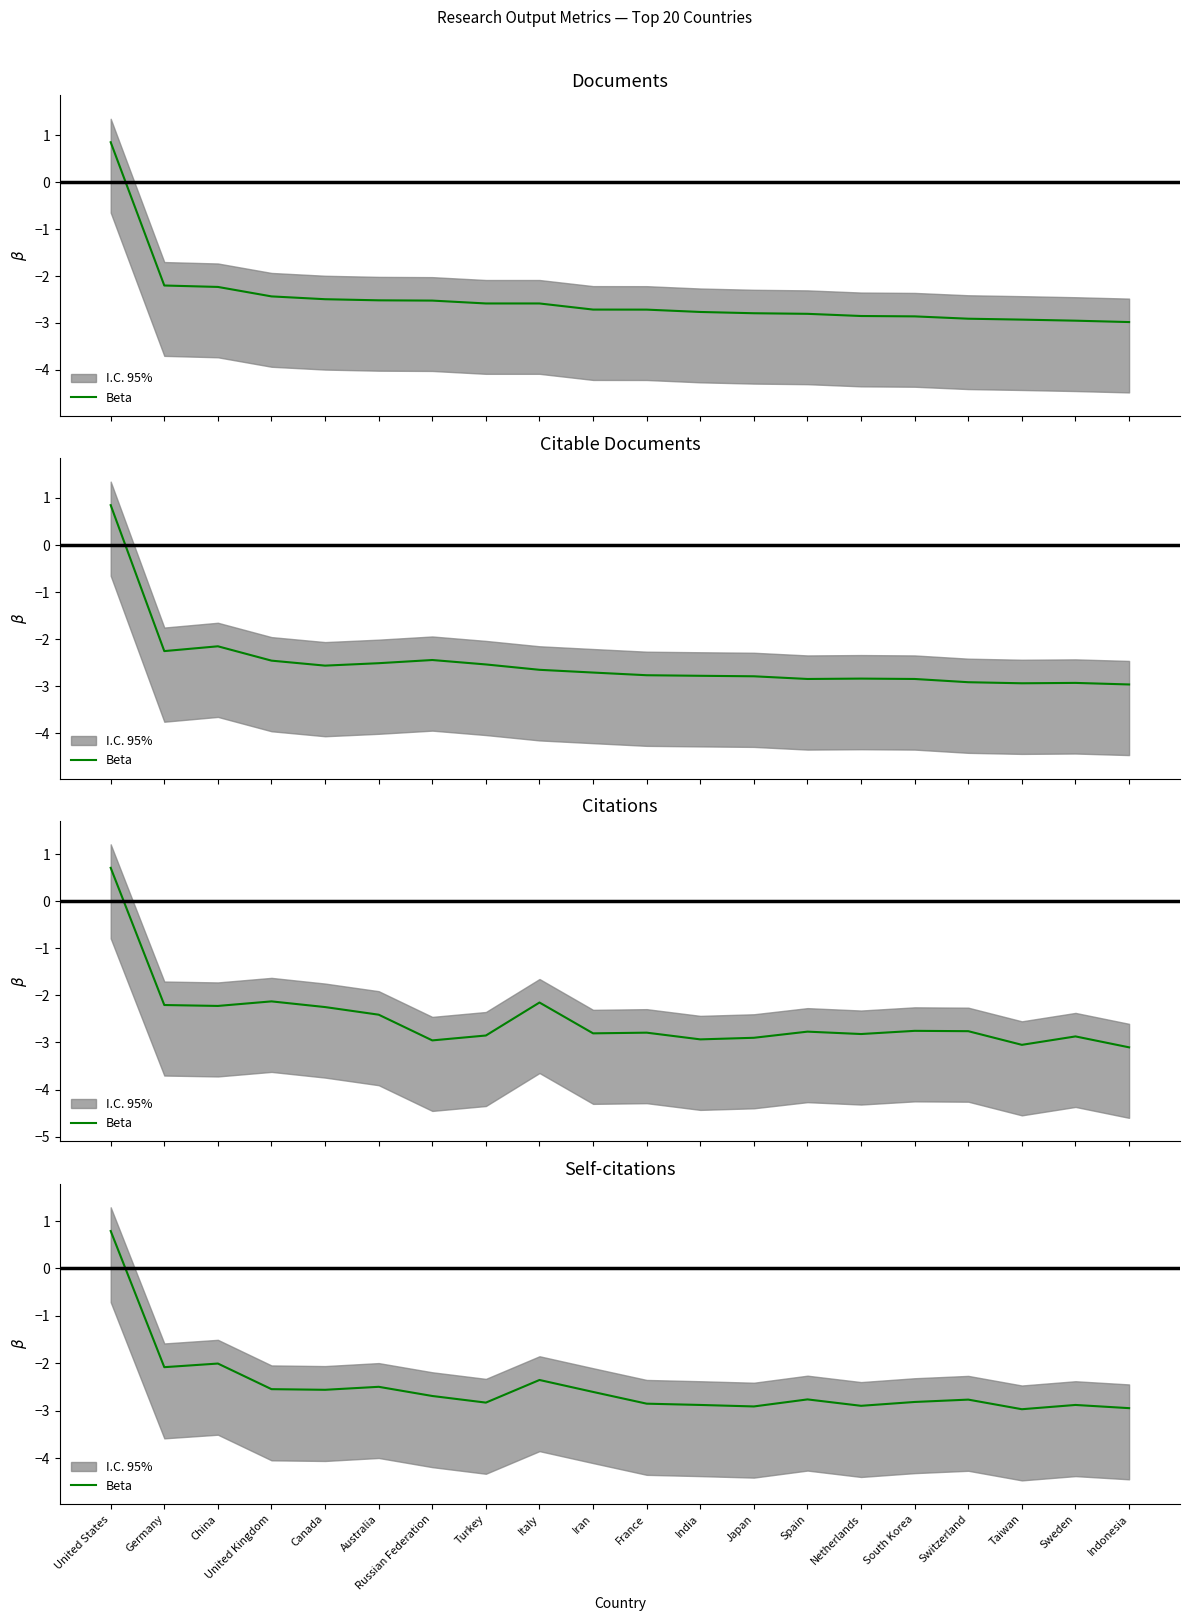

What is the sum of all values?

-50.0